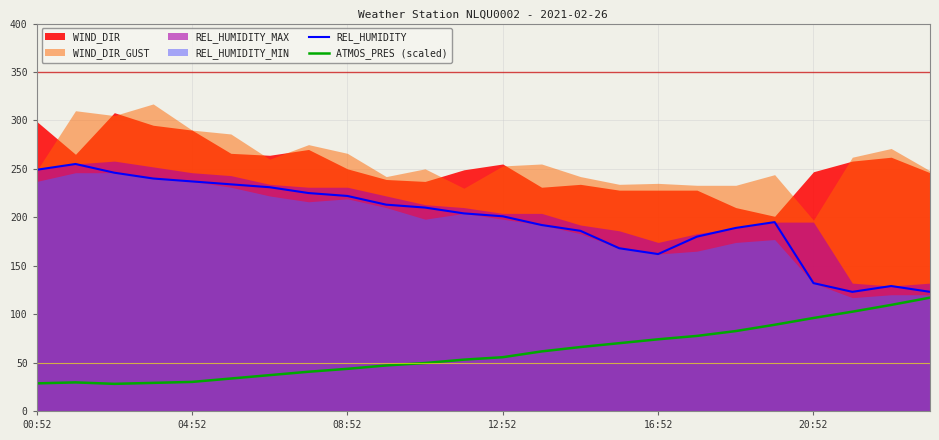

What is the difference between the second highest and second lowest values in the REL_HUMIDITY series?

126.0